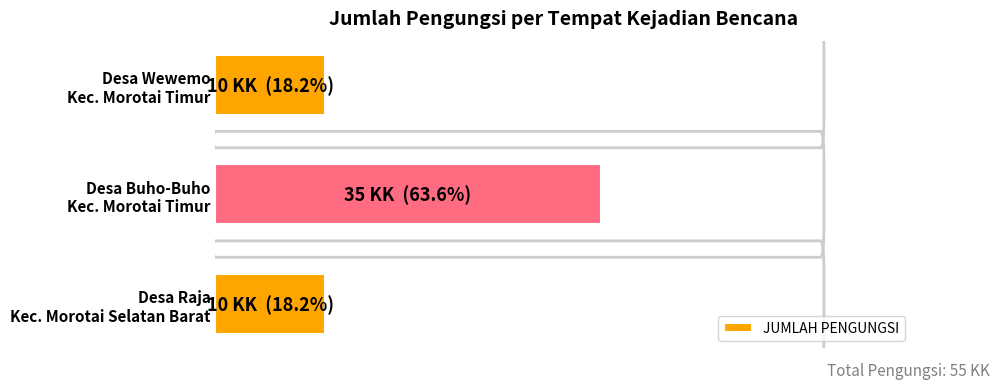

Does the chart contain any negative values?

No